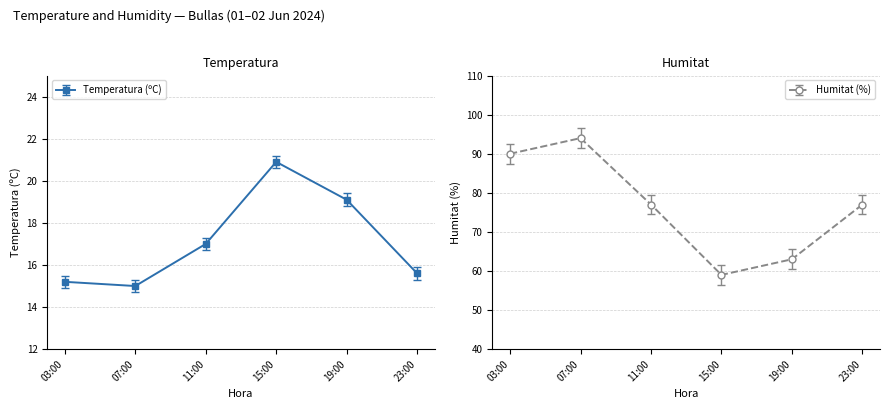

The value of Temperatura (ºC) at 11:00 is 17.0. True or false?

True